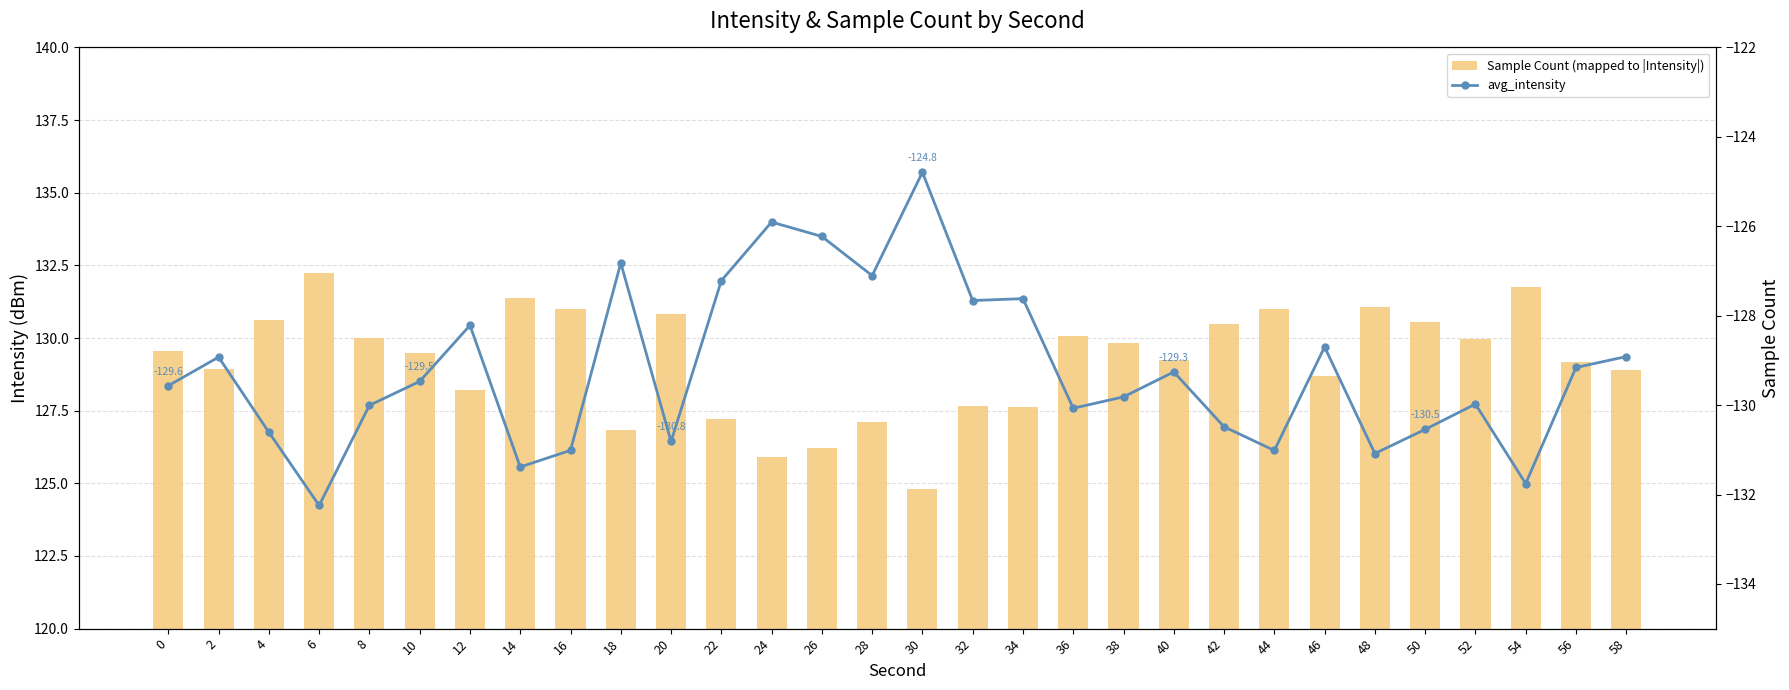

At which label does avg_intensity first exceed -129?

2